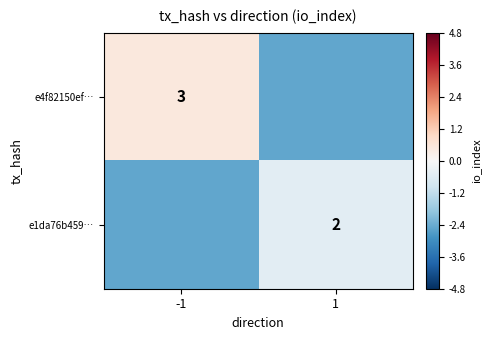

What is the total value across all series at 1?

-3.0